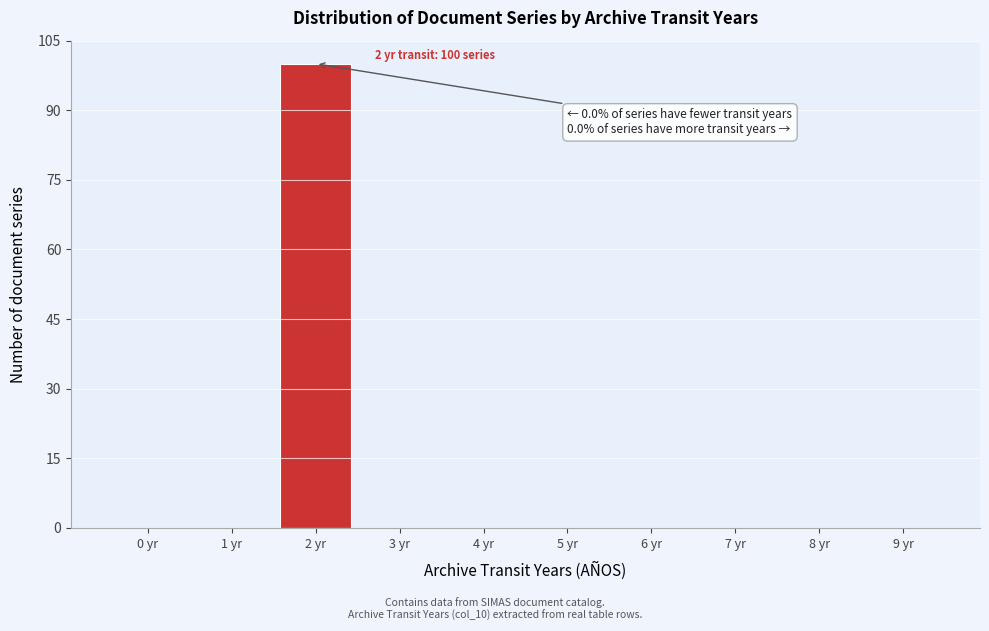

Reading left to right, transcribe all the data shown in this chart.

0 yr=0	1 yr=0	2 yr=100	3 yr=0	4 yr=0	5 yr=0	6 yr=0	7 yr=0	8 yr=0	9 yr=0